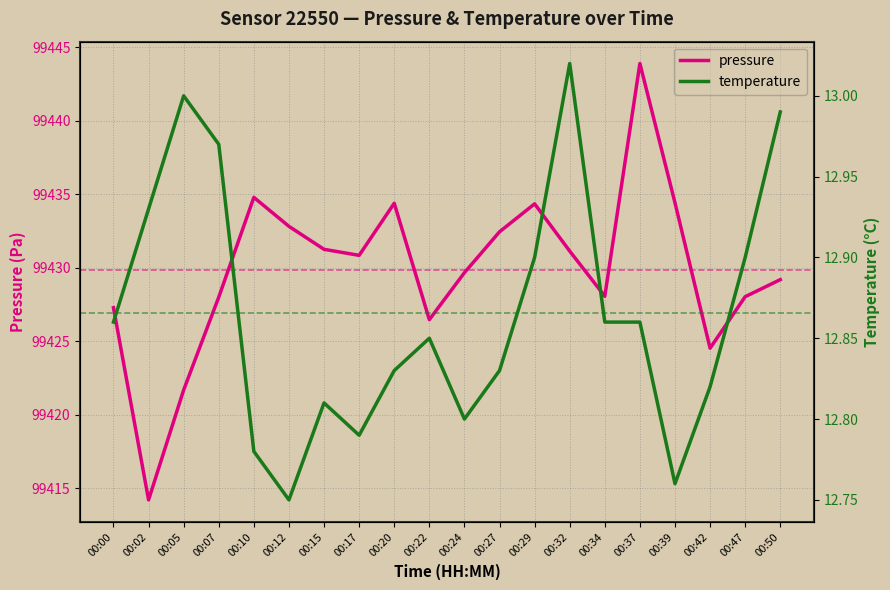

How many lines are shown in the chart?

2